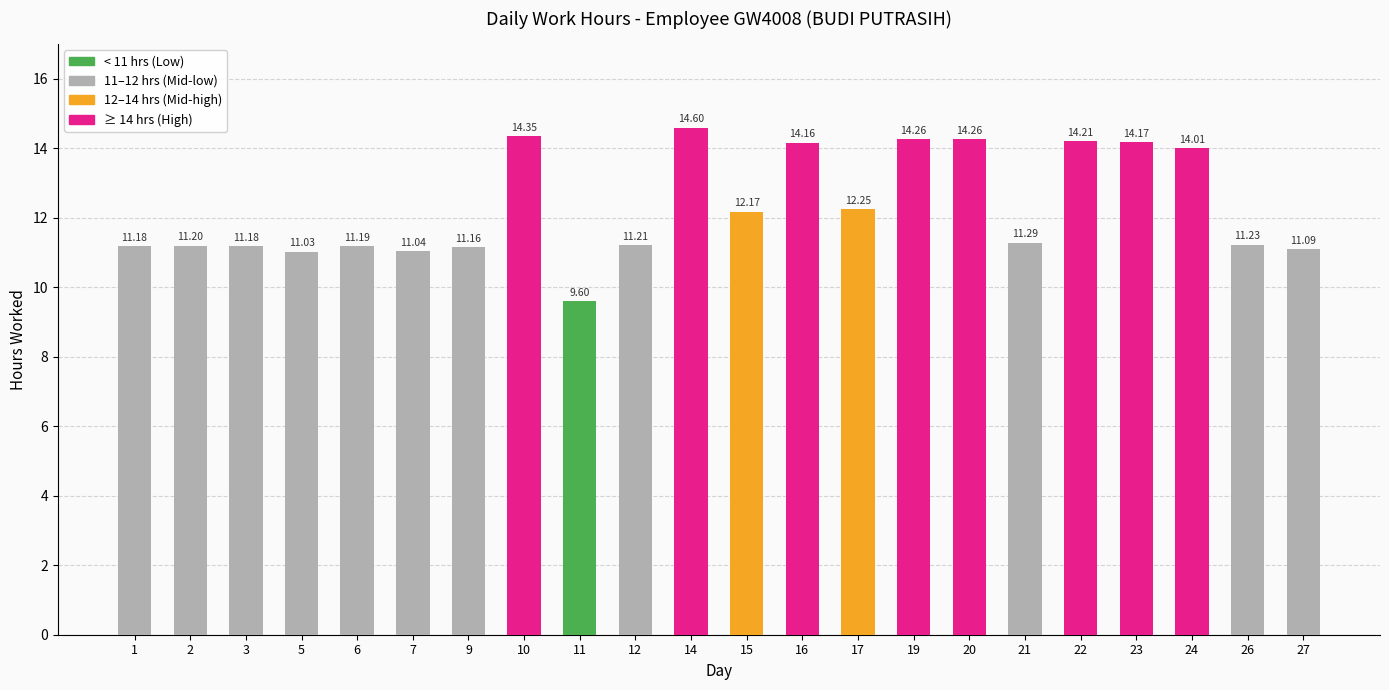

Does the chart contain stacked bars?

No